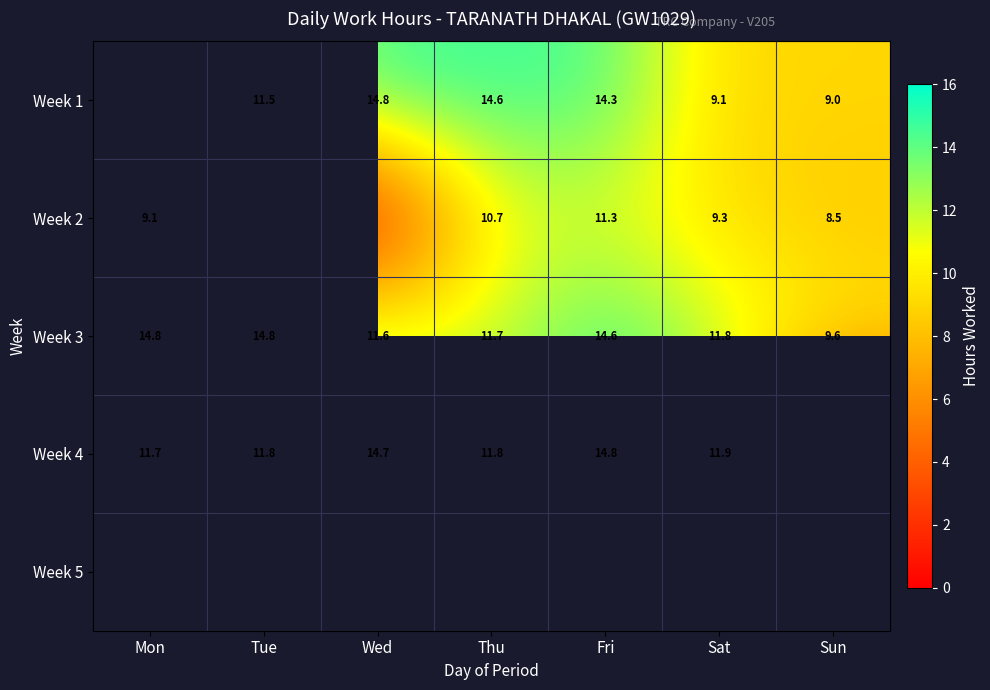

True or false: Week 3 has a value of 25.4 at Fri.

False